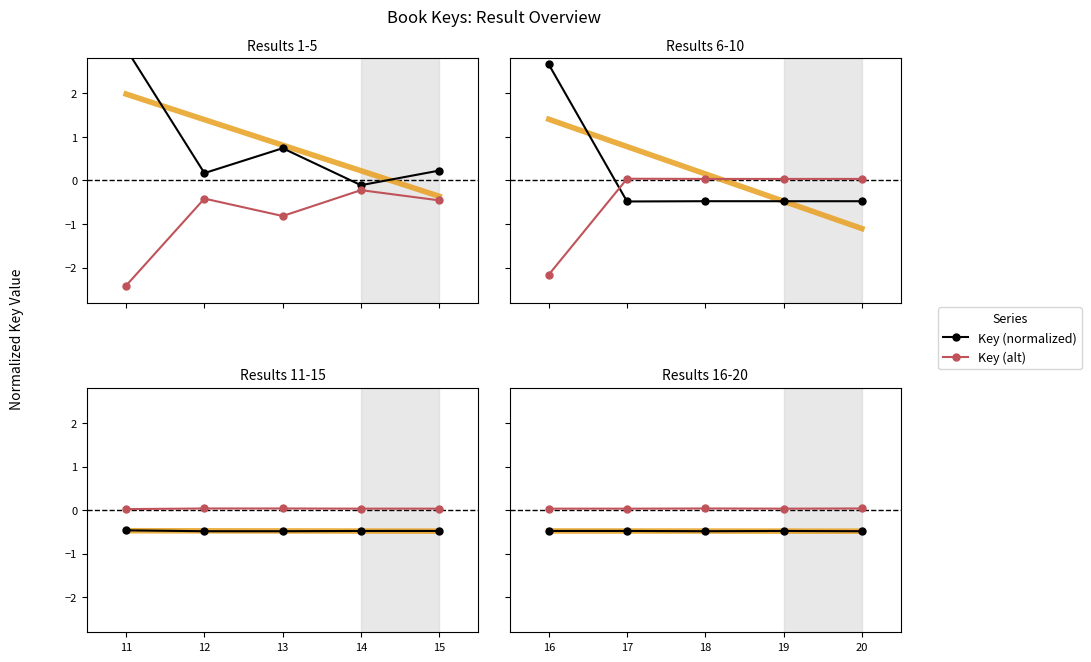

Between 17 and 18, which series saw the biggest shift?

Key (normalized)